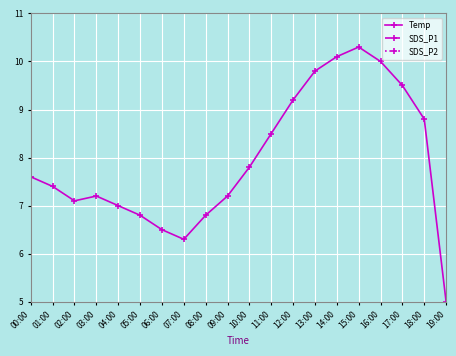

What is the difference between the maximum and minimum values in the SDS_P1 series?

0.6